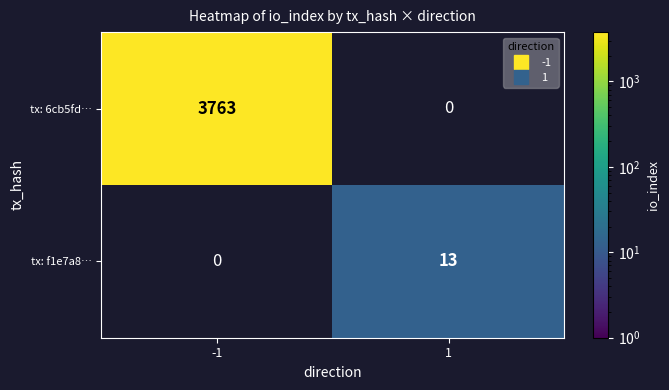

The tx: f1e7a8… series shows 20 at 1. True or false?

False